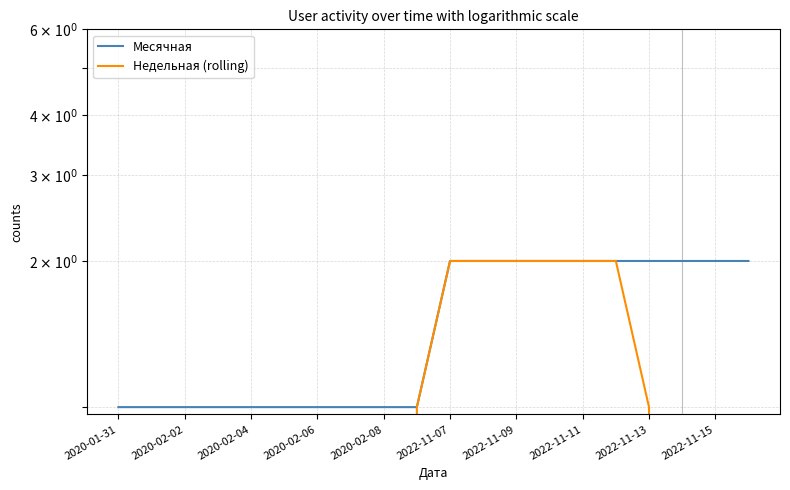

How many lines are shown in the chart?

2